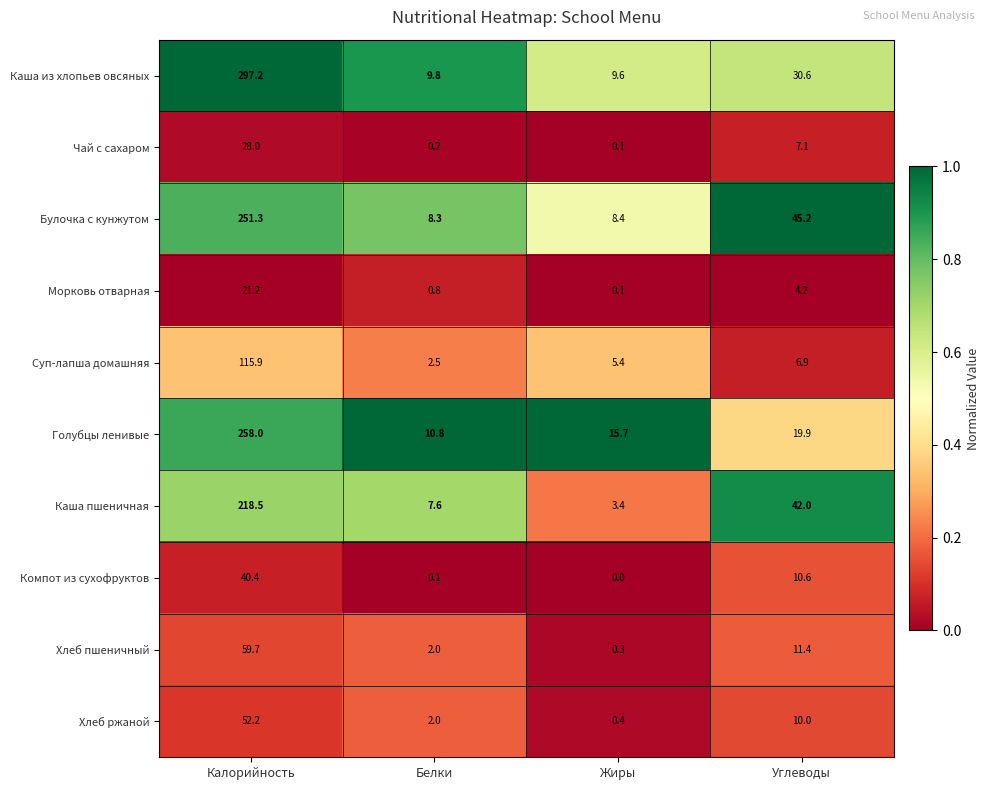

What is the sum of all Голубцы ленивые values?

304.4